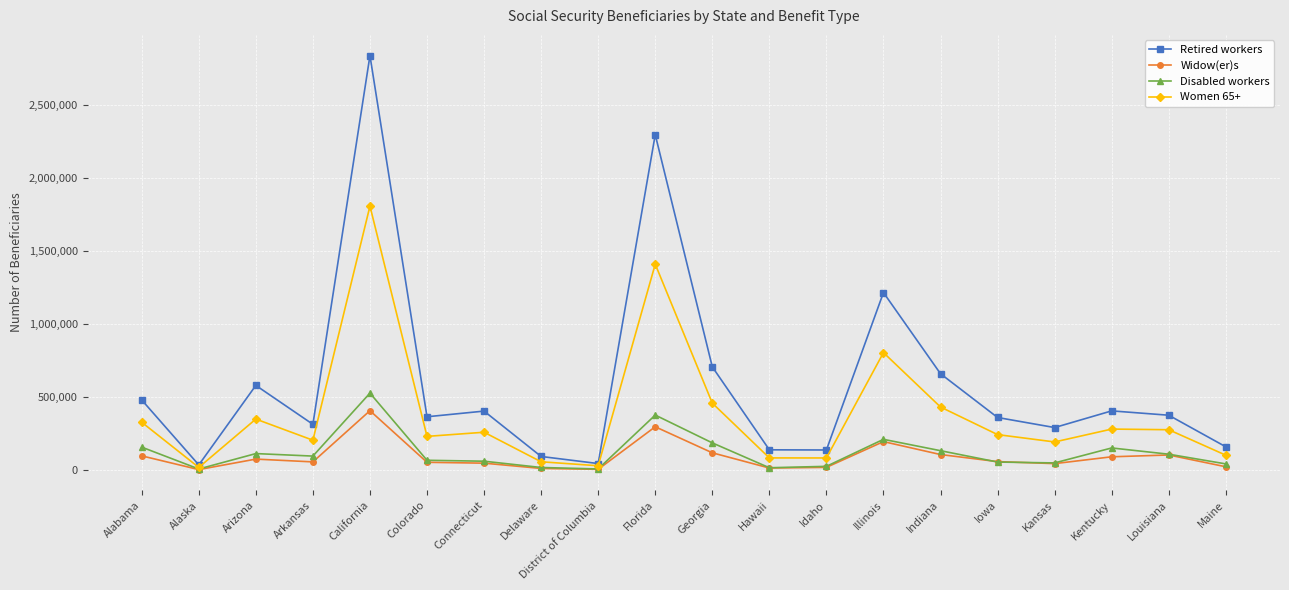

True or false: Retired workers has more than 1 points higher than both neighbors.

True